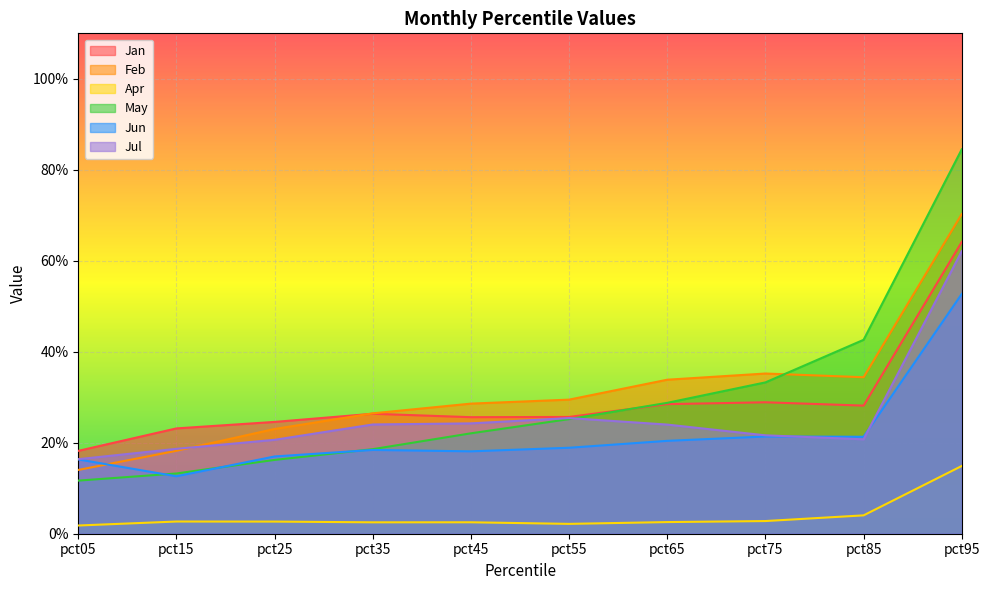

The Apr series shows 0.0 at pct55. True or false?

True